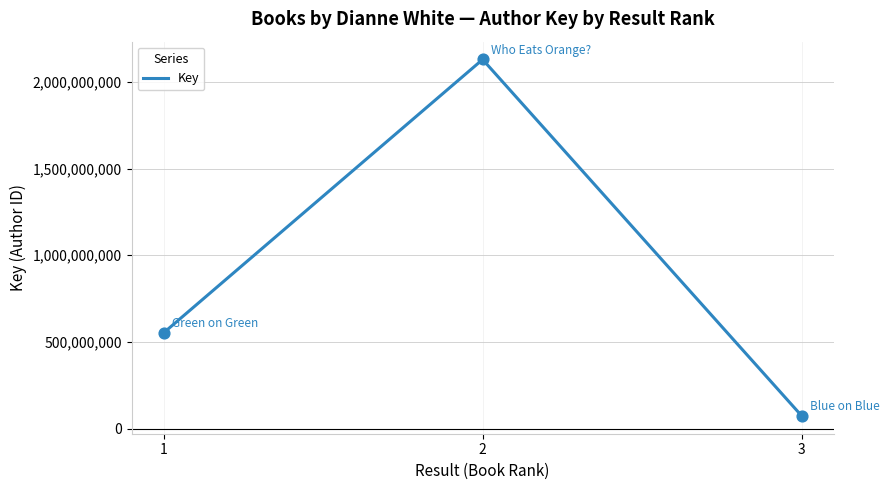

Between 2 and 1, which is larger?

2